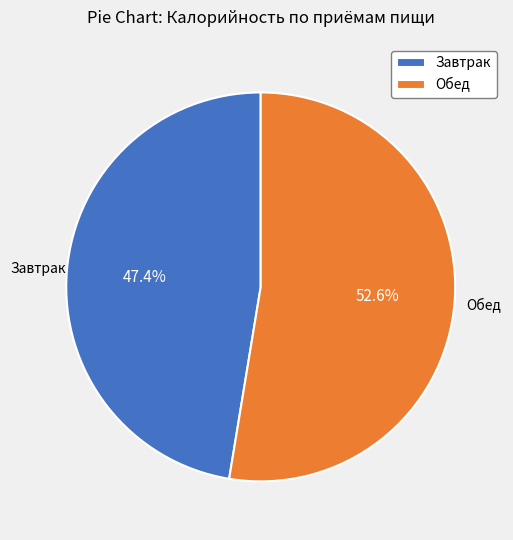

Does Обед account for over 50% of the chart?

Yes